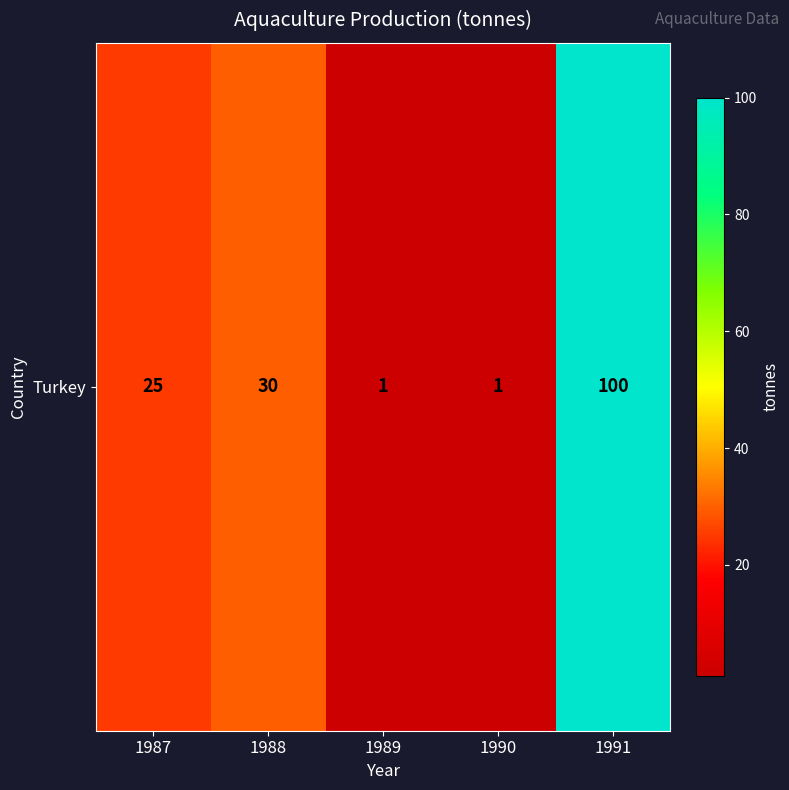

Where does the data first go above 25?

1988